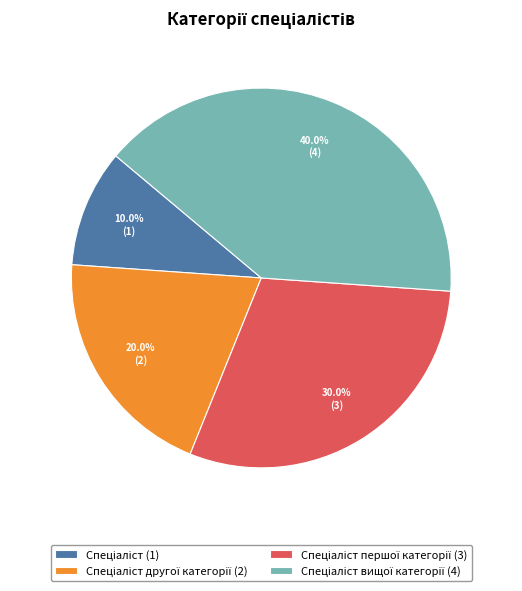

Is there a majority slice in this chart?

No